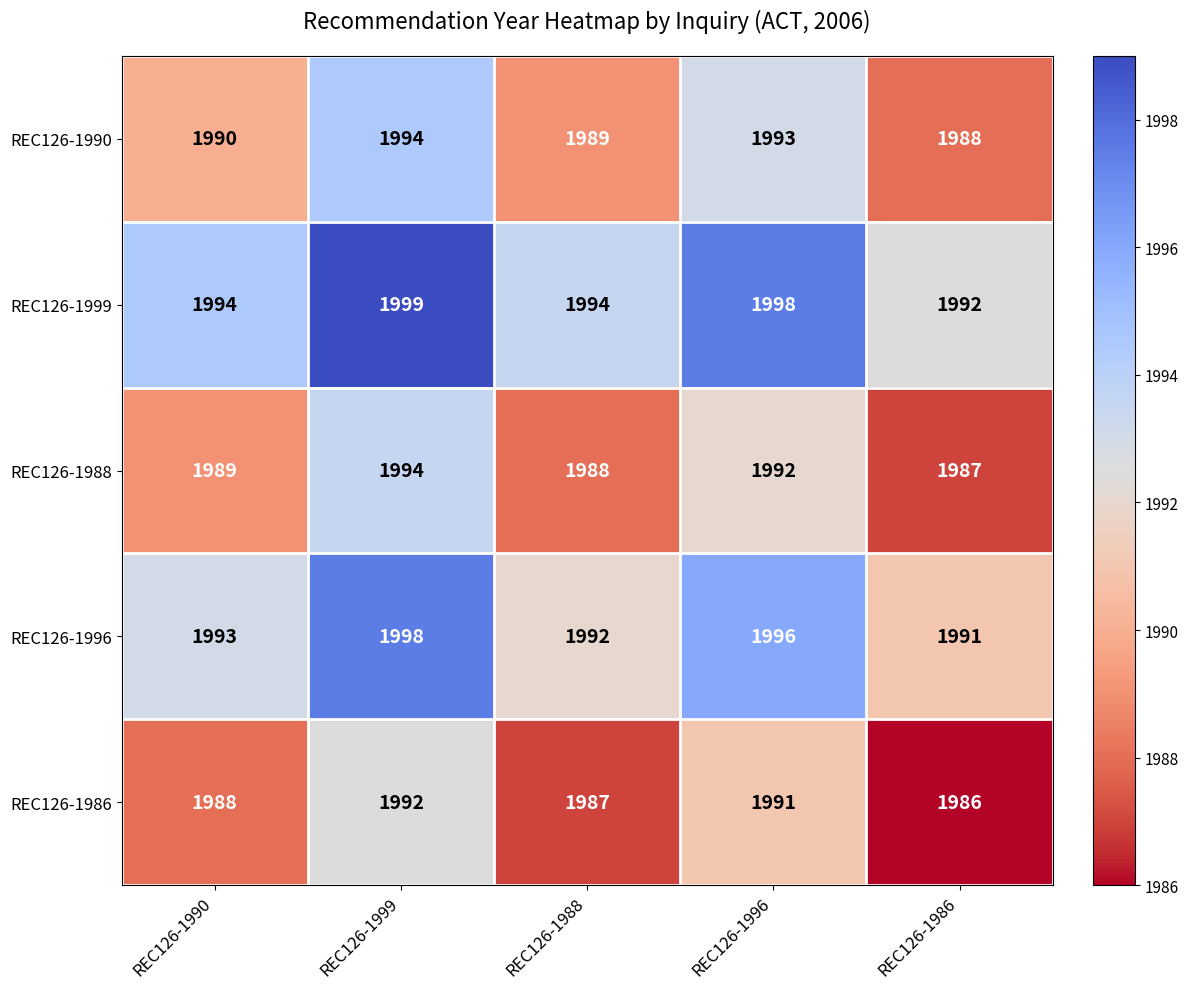

At which label is REC126-1986 closest to 1989?

REC126-1990